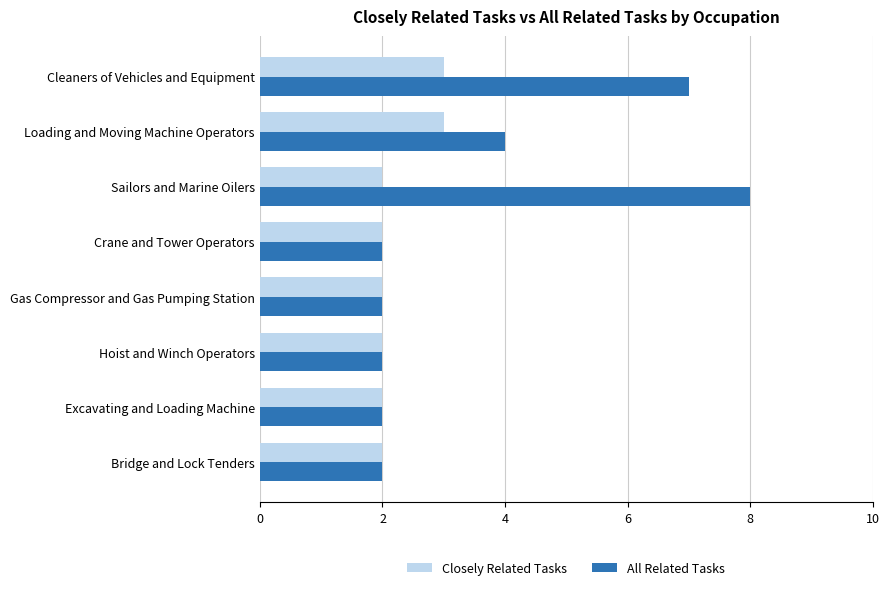

List the series in order of their peak value, highest first.

All Related Tasks, Closely Related Tasks